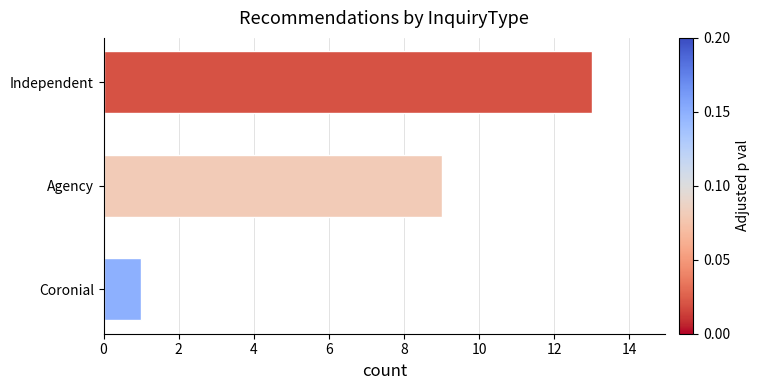

What is the difference between the maximum and minimum values?

12